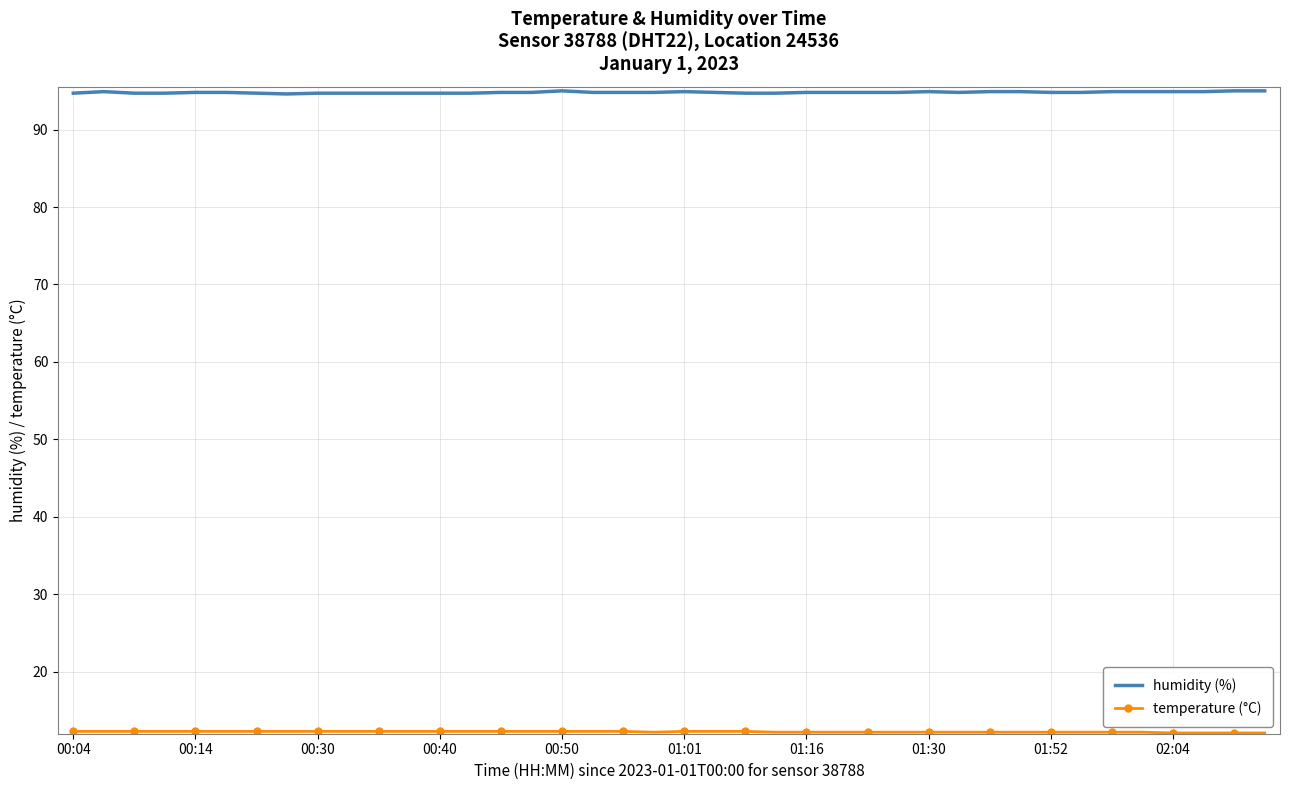

What is the smallest value displayed?

12.1